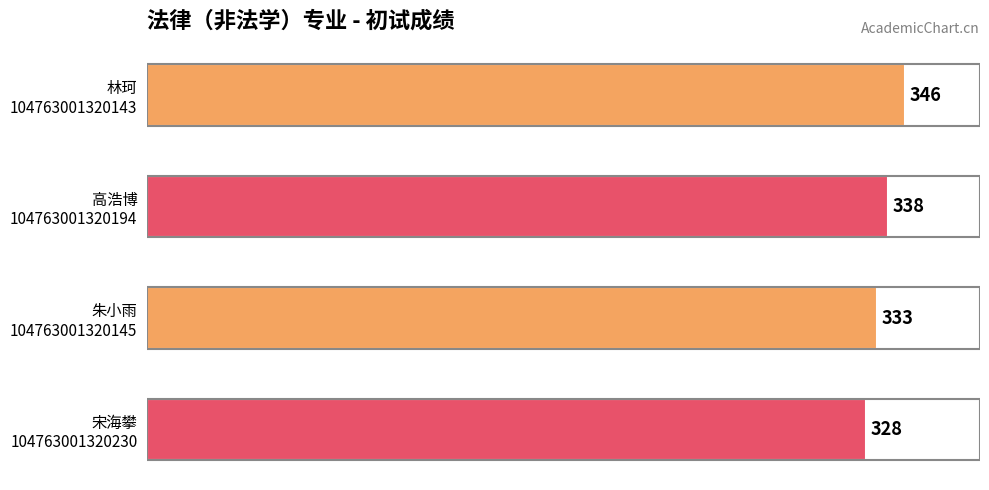

What is the sum of all values?

1345